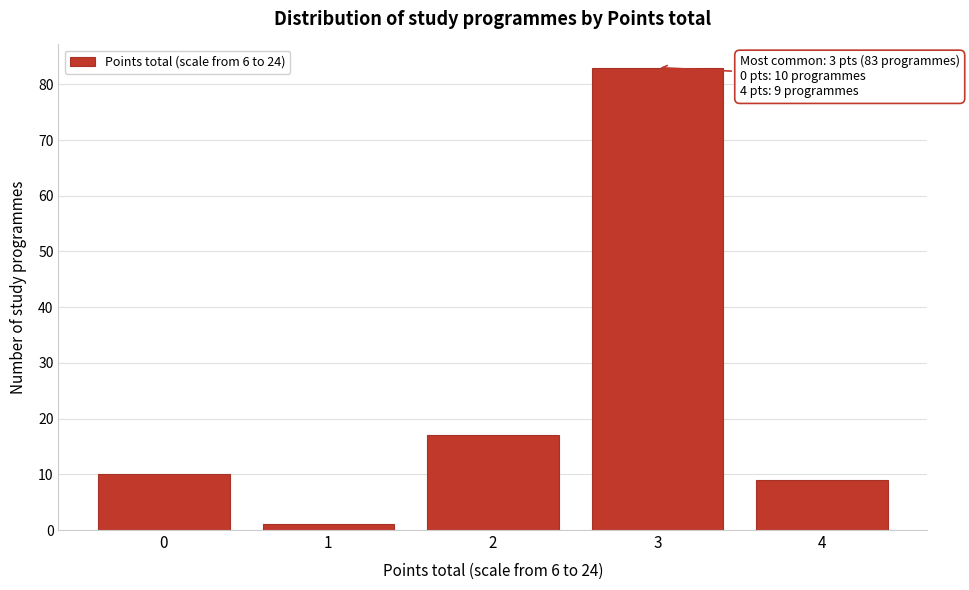

Reading right to left, extract all data points from this chart.

9	83	17	1	10